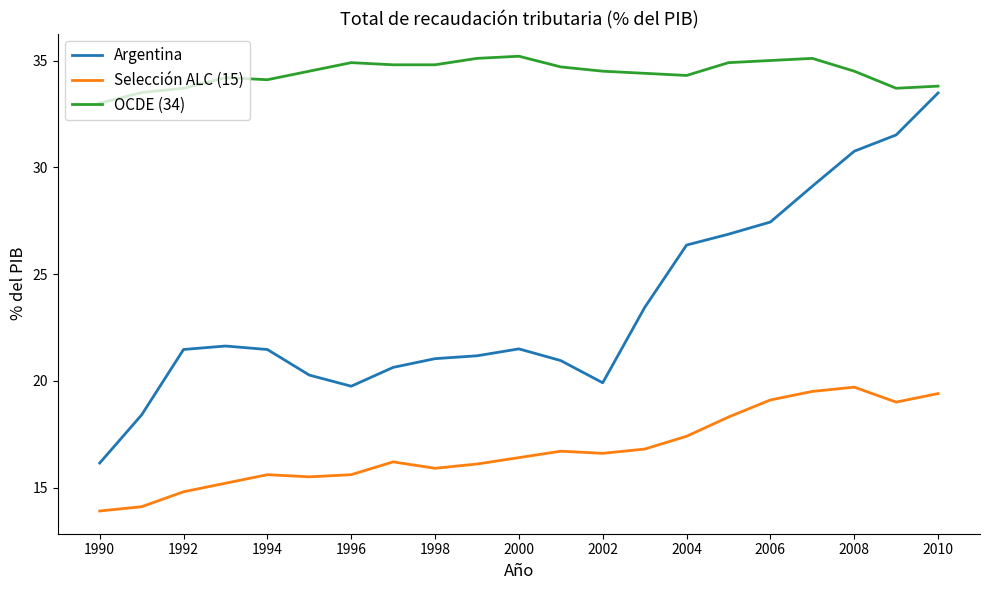

What is the maximum value shown in the chart?

35.2